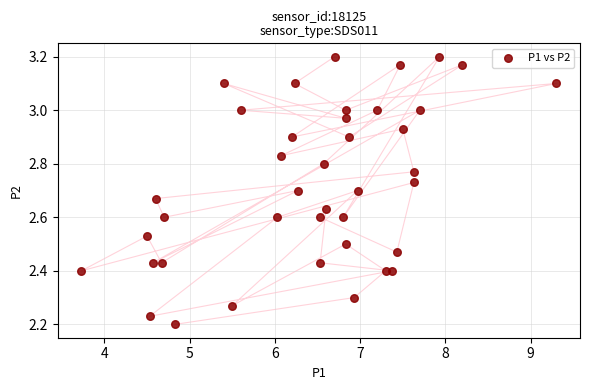

What is the range of X values (max minus min)?

5.6